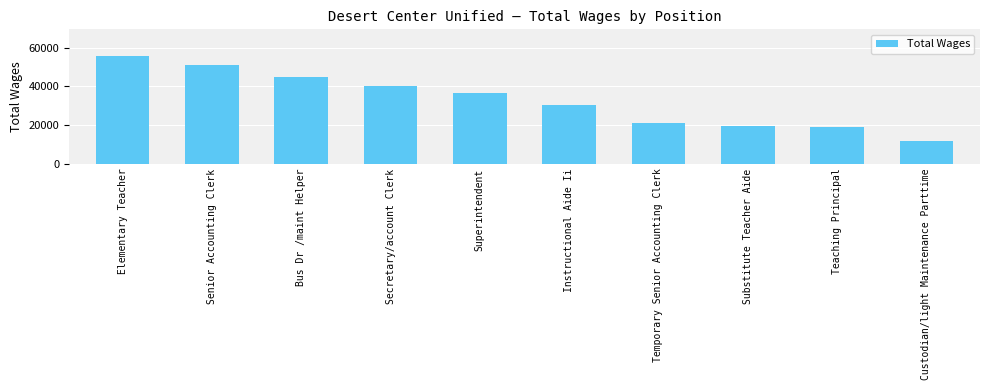

How many bars are there in total?

10